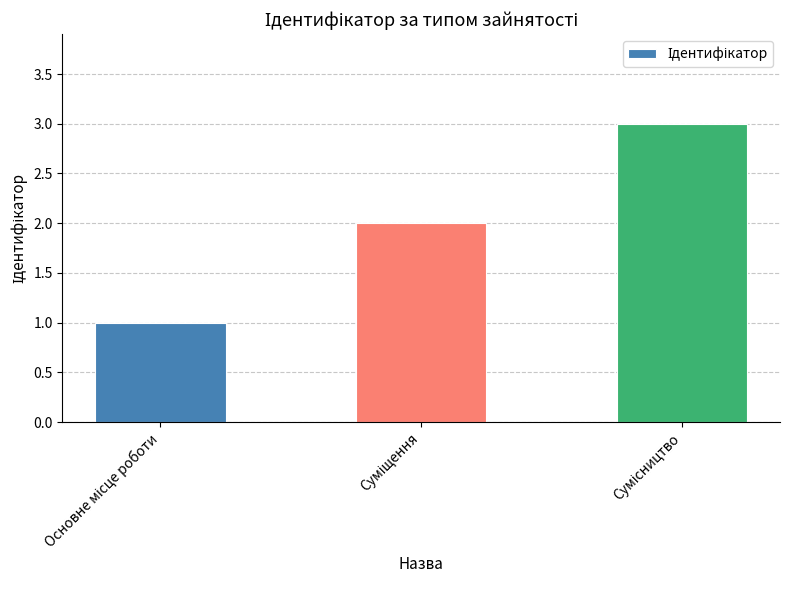

What is the maximum value shown in the chart?

3